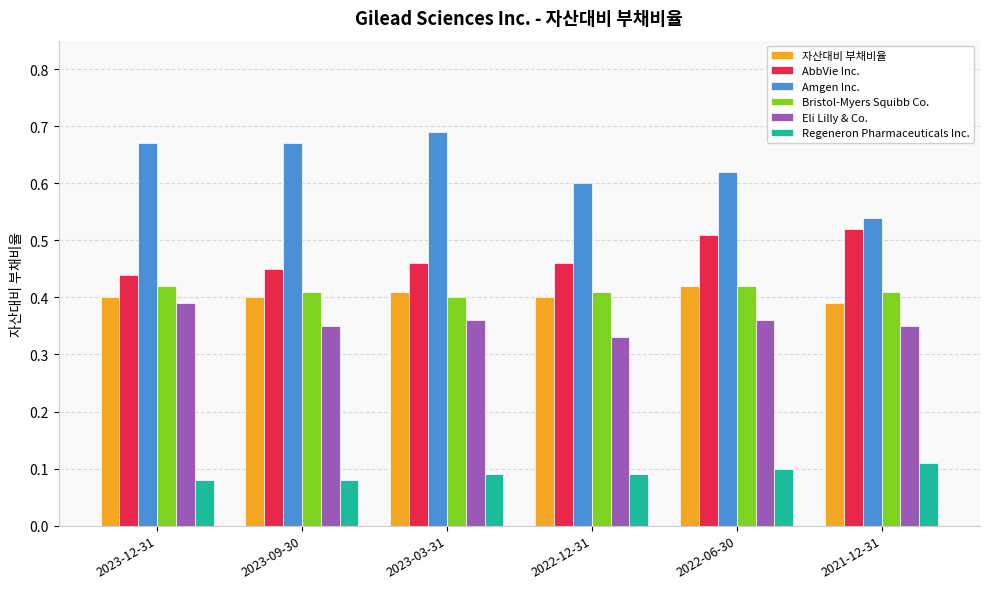

Is the value of Regeneron Pharmaceuticals Inc. at 2023-12-31 greater than the value of Eli Lilly & Co. at 2021-12-31?

No